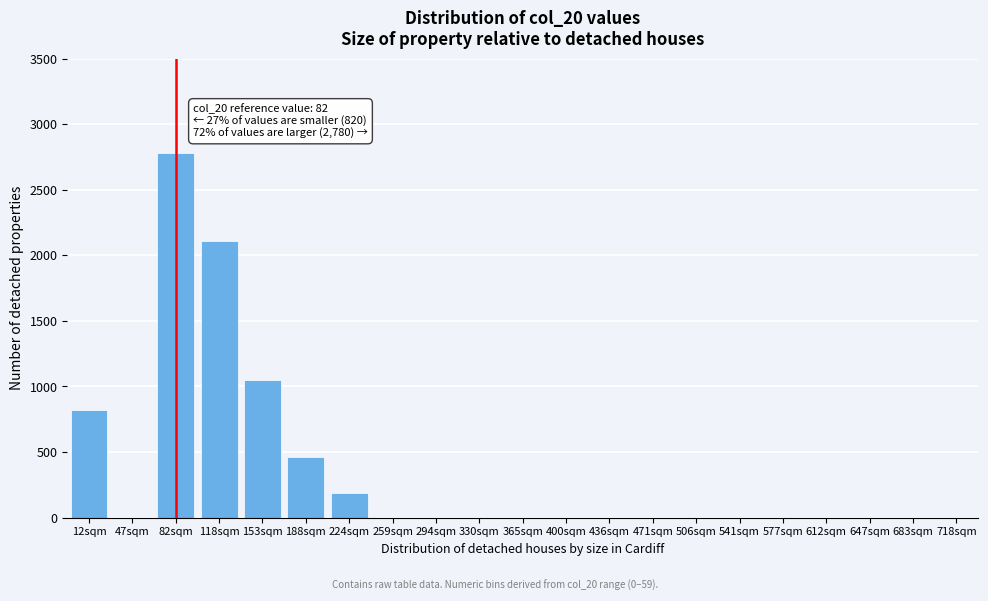

Reading right to left, extract all data points from this chart.

718sqm=0	683sqm=0	647sqm=0	612sqm=0	577sqm=0	541sqm=0	506sqm=0	471sqm=0	436sqm=0	400sqm=0	365sqm=0	330sqm=0	294sqm=0	259sqm=0	224sqm=190	188sqm=460	153sqm=1050	118sqm=2110	82sqm=2780	47sqm=0	12sqm=820